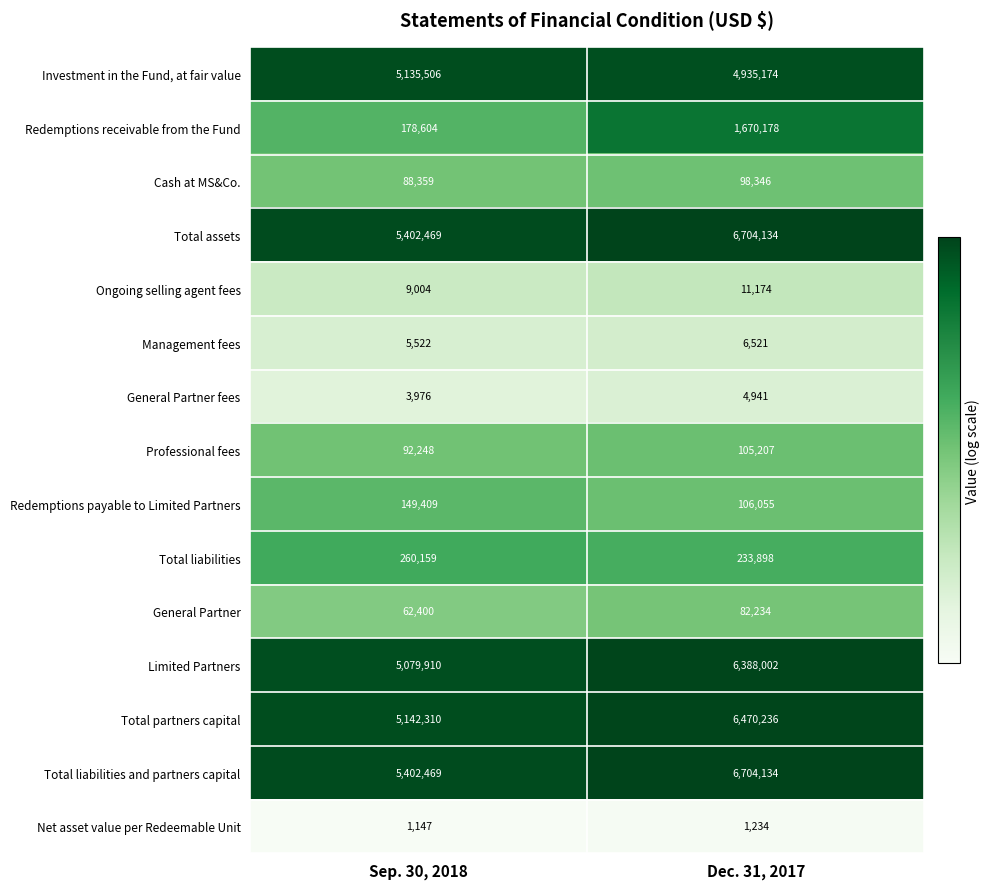

True or false: Redemptions receivable from the Fund has a value of 41688 at Sep. 30, 2018.

False